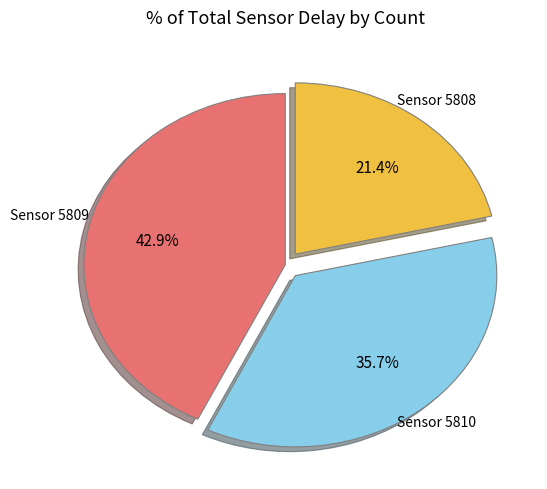

Is there a majority slice in this chart?

No